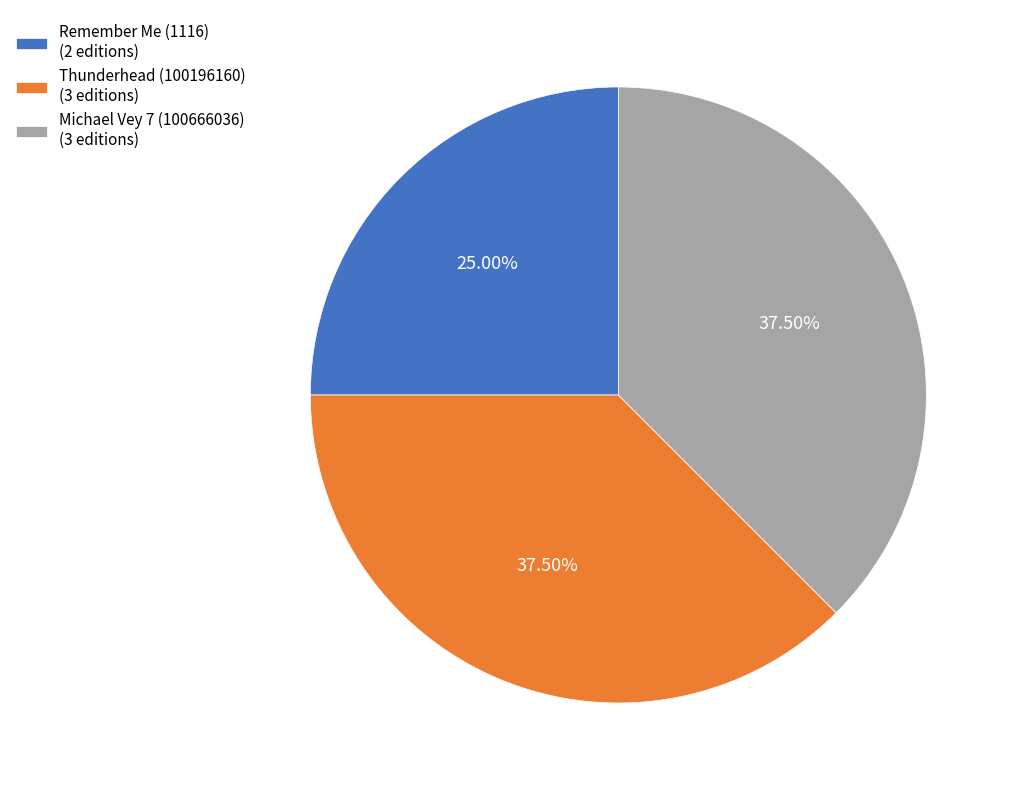

Does Michael Vey 7 (100666036) (3 editions) account for over 50% of the chart?

No